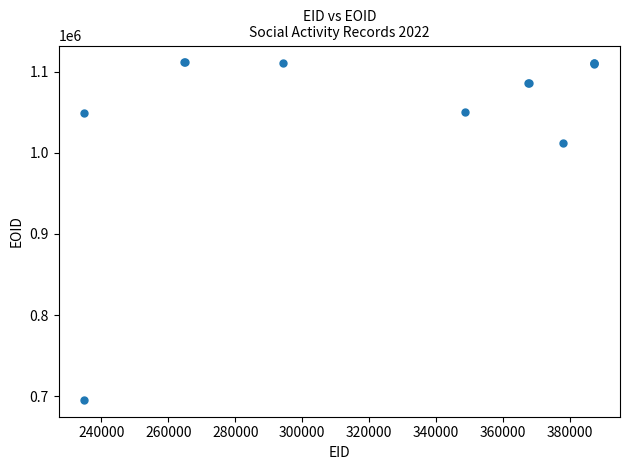

What Y value in the scatter plot is closest to 903476?

1011436